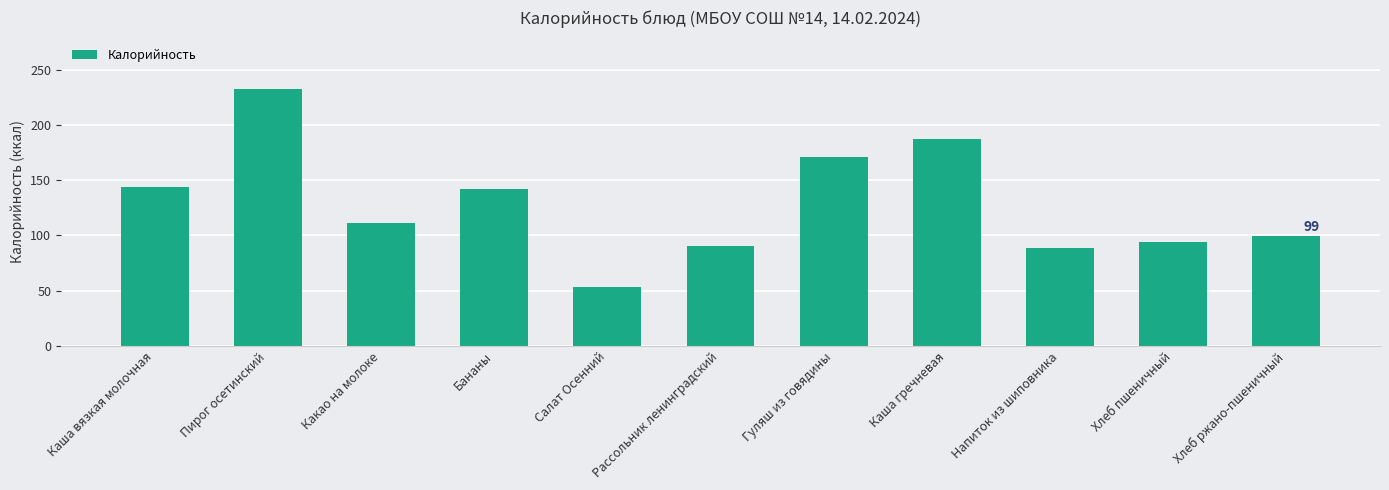

How many bars are there in total?

11